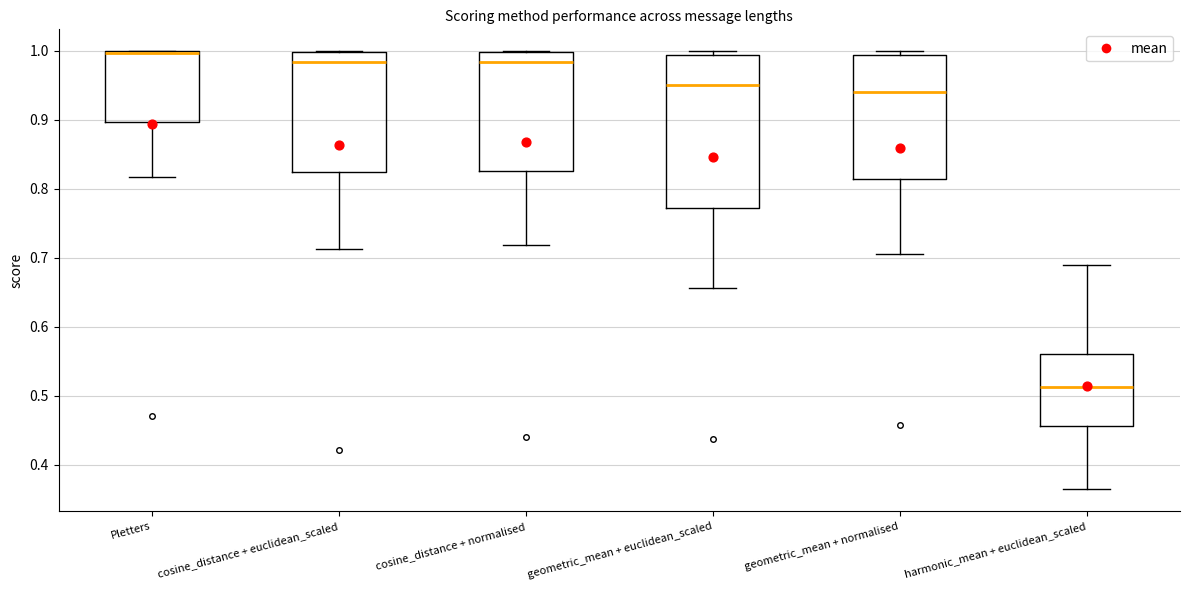

Which box's median line is the lowest?

harmonic_mean + euclidean_scaled